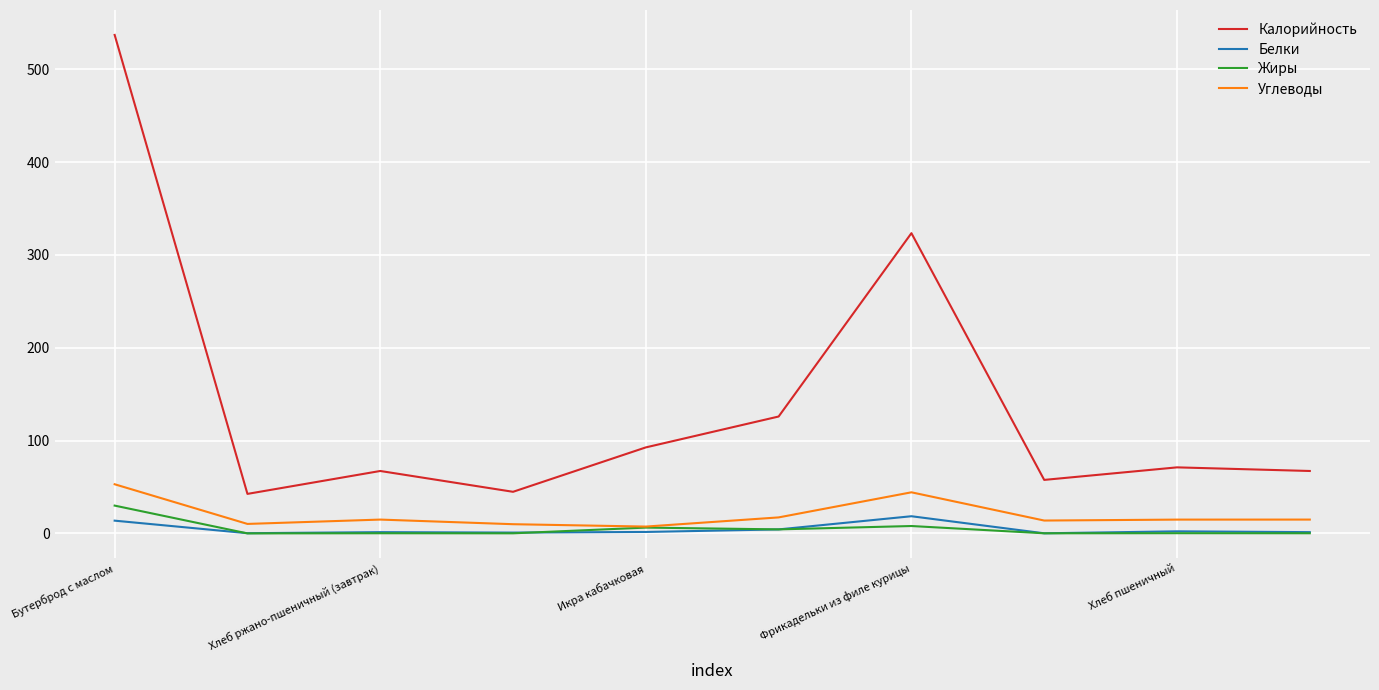

True or false: Калорийность and Белки intersect in this chart.

False